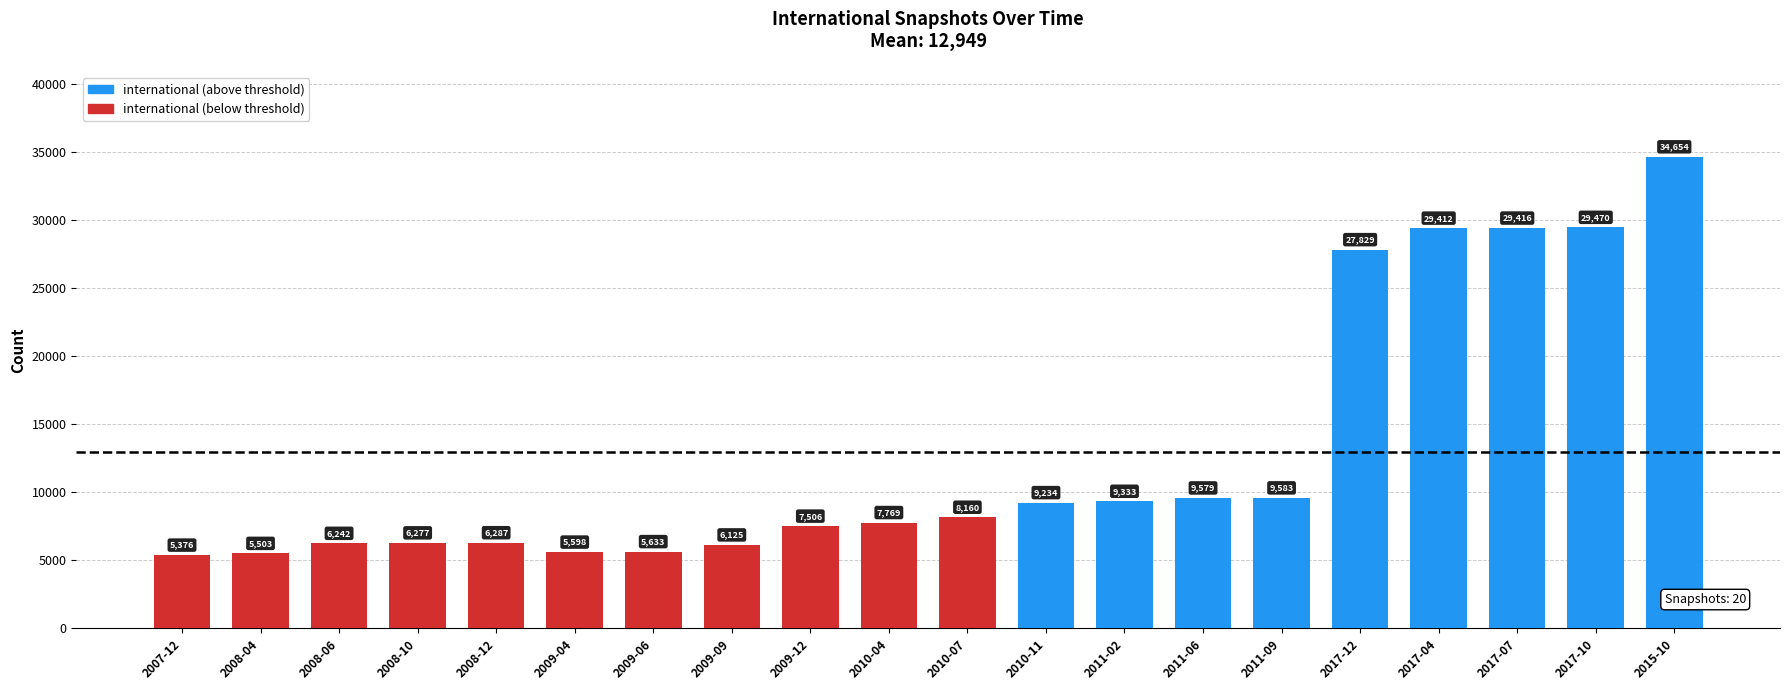

What is the change in value from 2008-04 to 2009-04?

+95